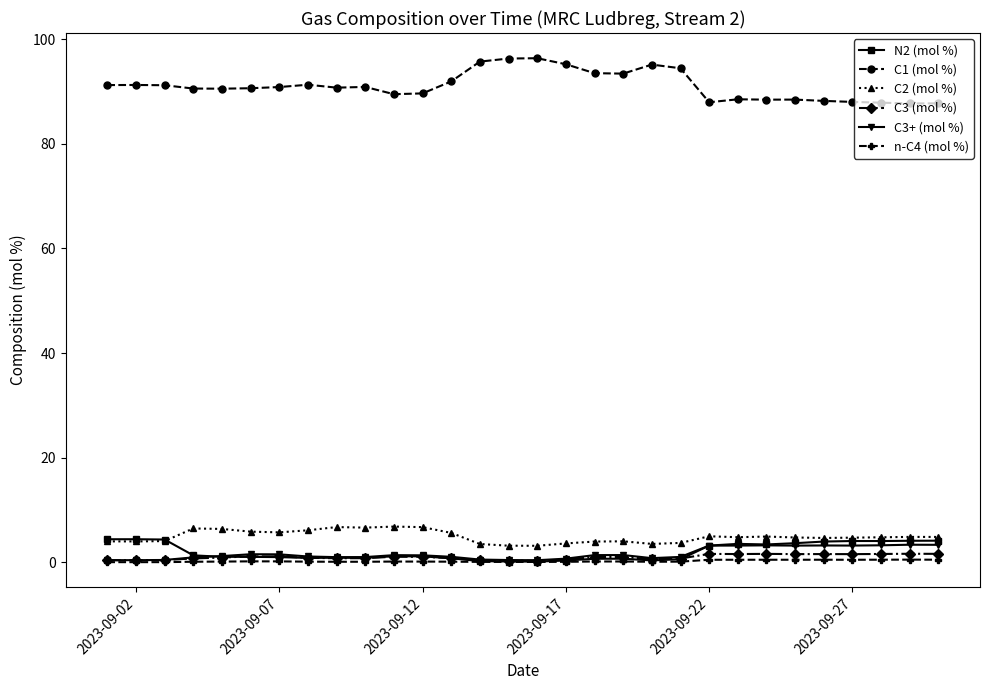

Which series has the largest total across all categories?

C1 (mol %)